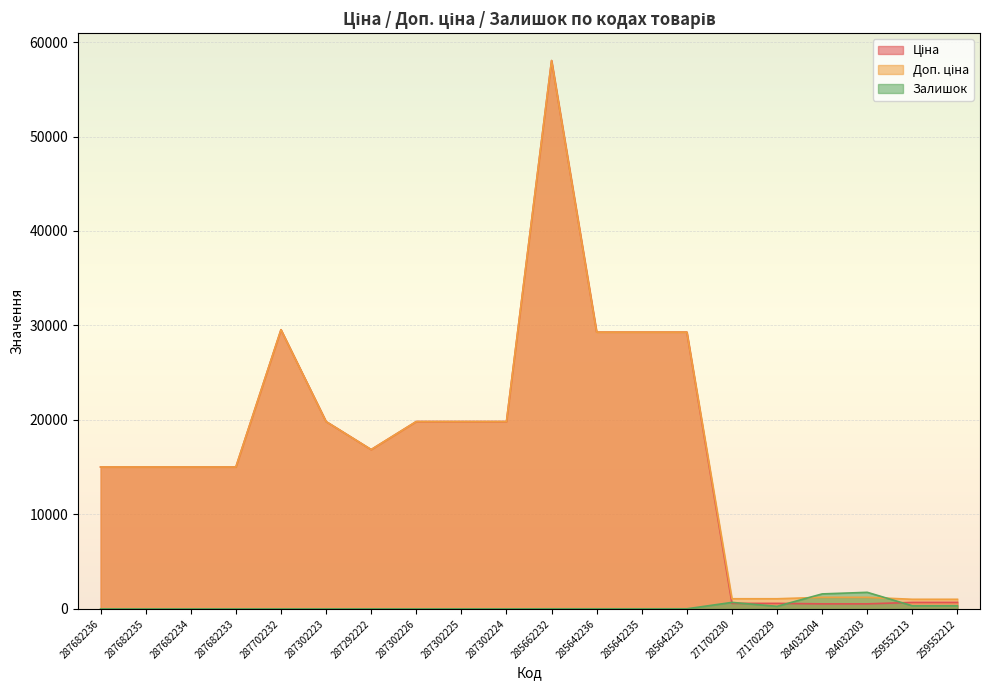

What is the sum of the Ціна values at 287302224 and 287292222?

36694.2